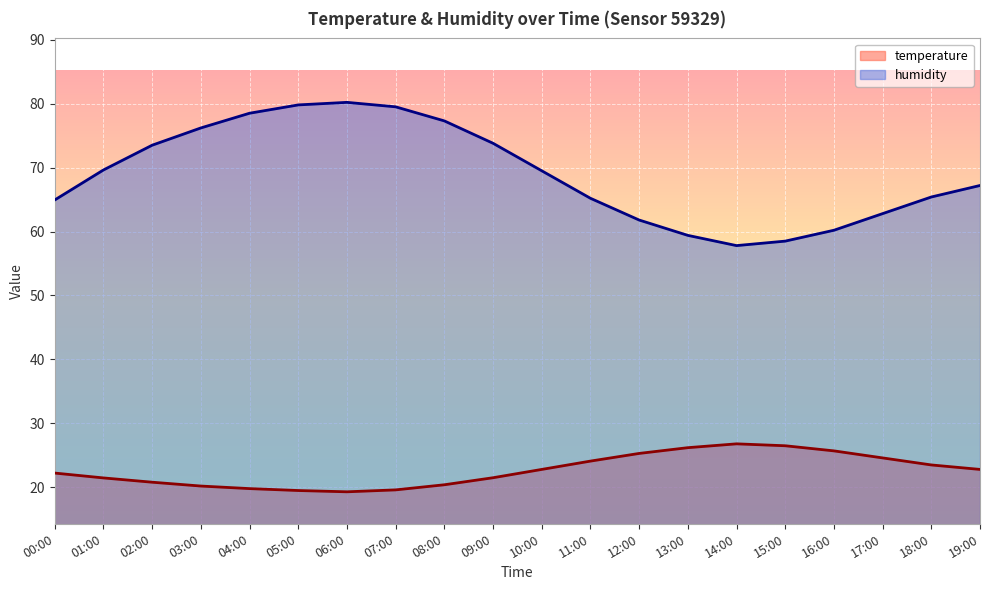

Is the value of temperature at 17:00 greater than the value of humidity at 19:00?

No